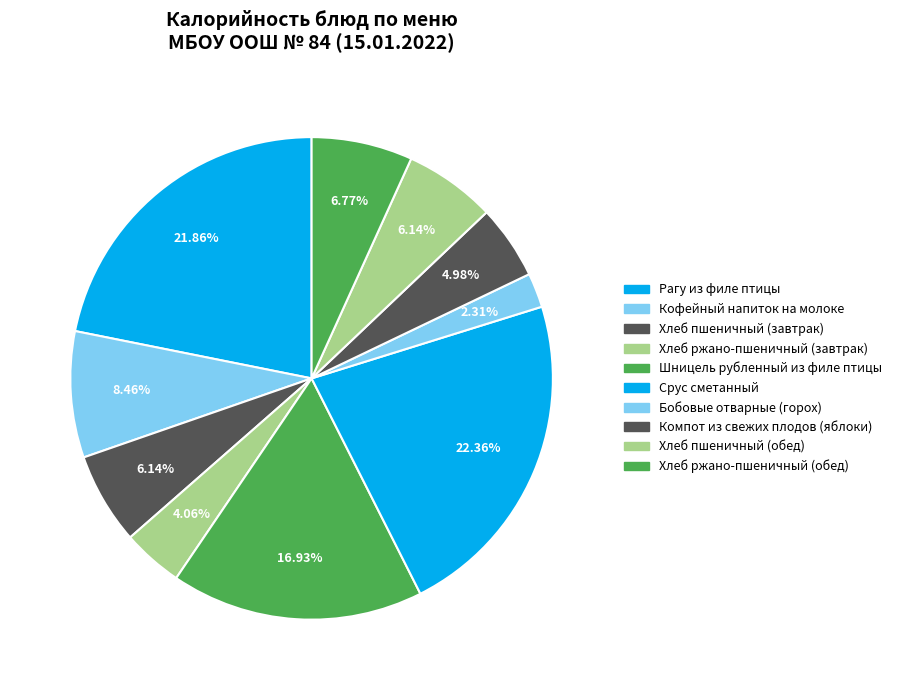

What percentage do Хлеб пшеничный (завтрак) and Компот из свежих плодов (яблоки) together represent?

11.1%